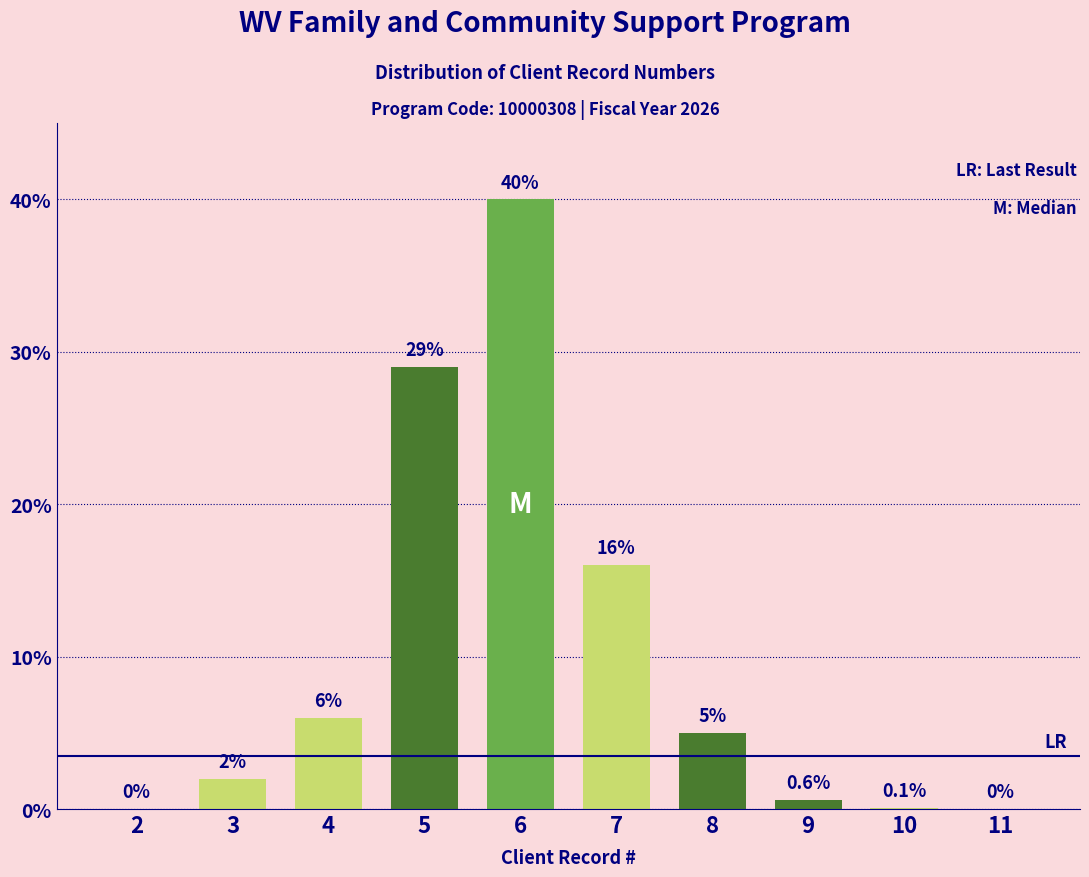

Reading left to right, list all the values displayed in this chart.

2=0.0	3=2.0	4=6.0	5=29.0	6=40.0	7=16.0	8=5.0	9=0.6	10=0.1	11=0.0